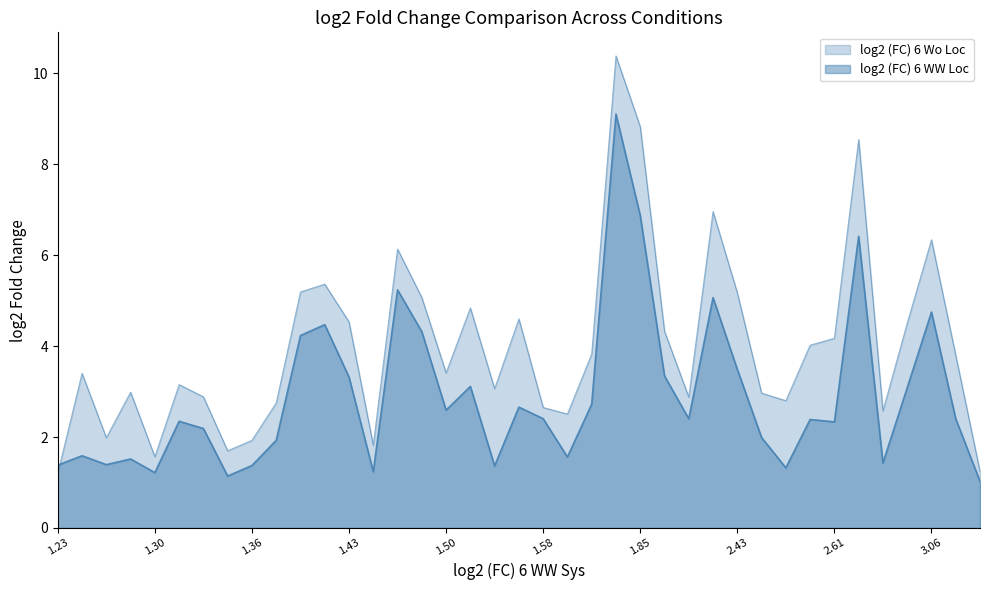

How many lines are shown in the chart?

2